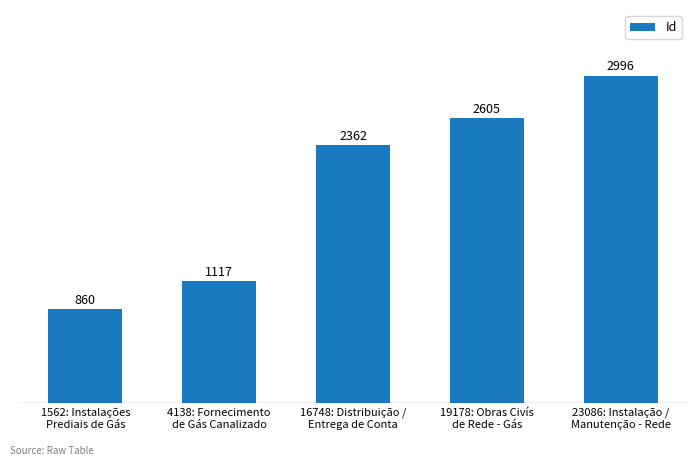

What is the difference between the maximum and minimum values?

2136